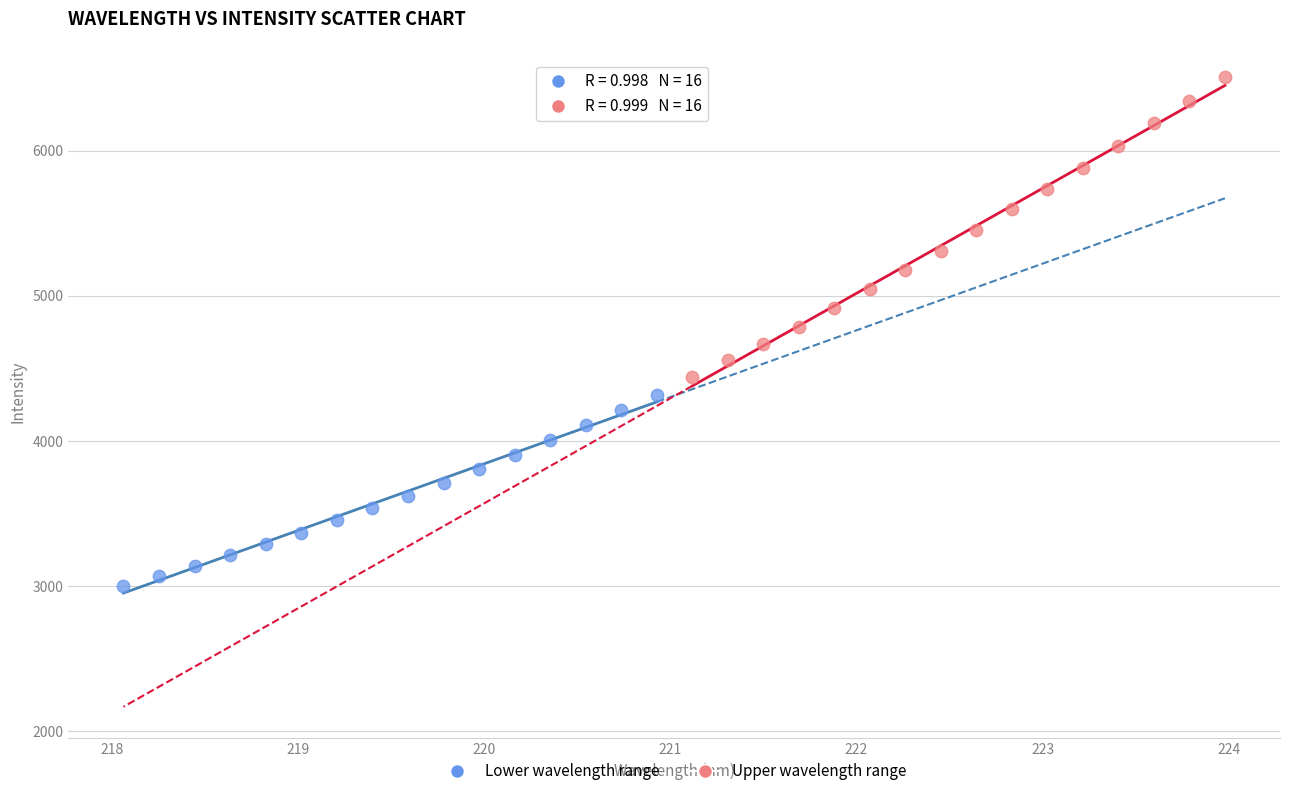

Which series has the widest spread of Y values?

Upper wavelength range